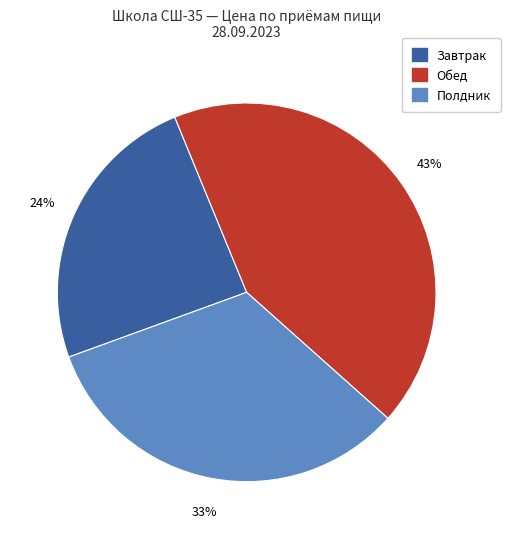

Does any single category account for the majority?

No